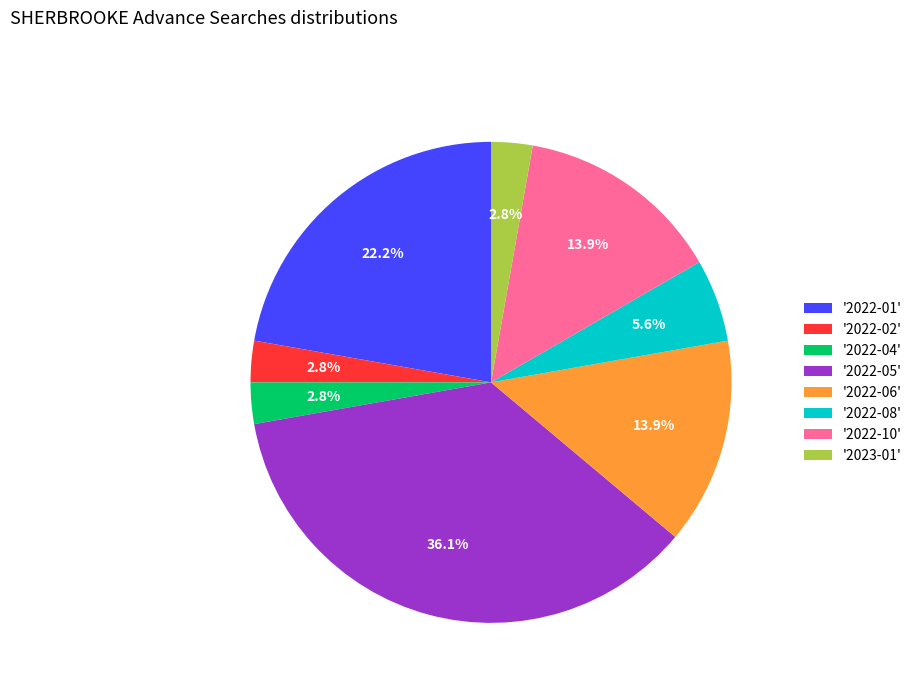

Is '2022-05' the majority of the pie?

No